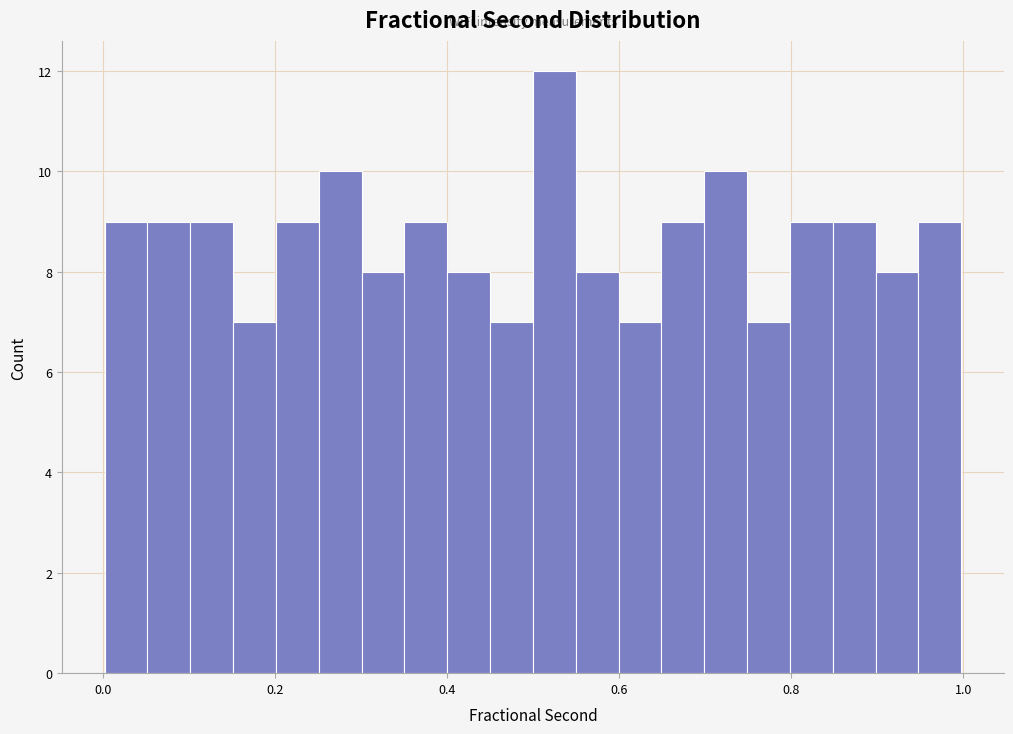

Around what value on the x-axis is the tallest bar? Give the approximate position of its centre, as read against the axis.

0.52